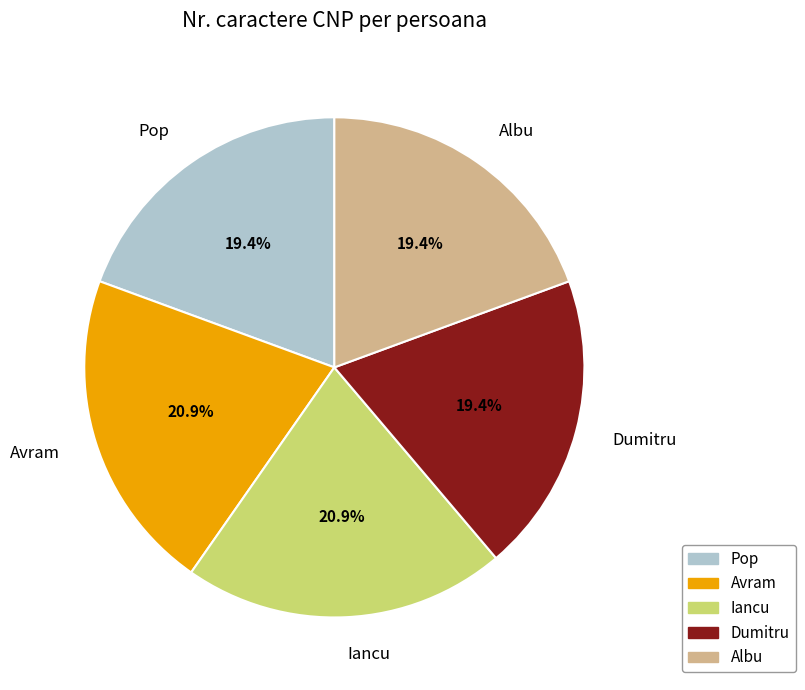

What is the ratio of the value at Iancu to the value at Dumitru?

1.1